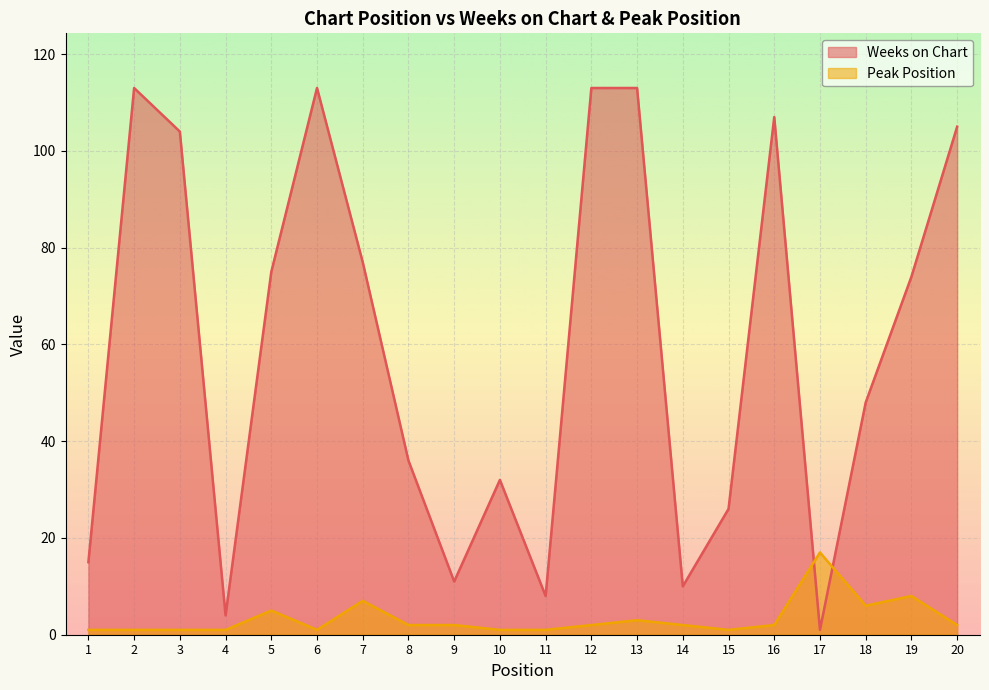

How many lines are shown in the chart?

2